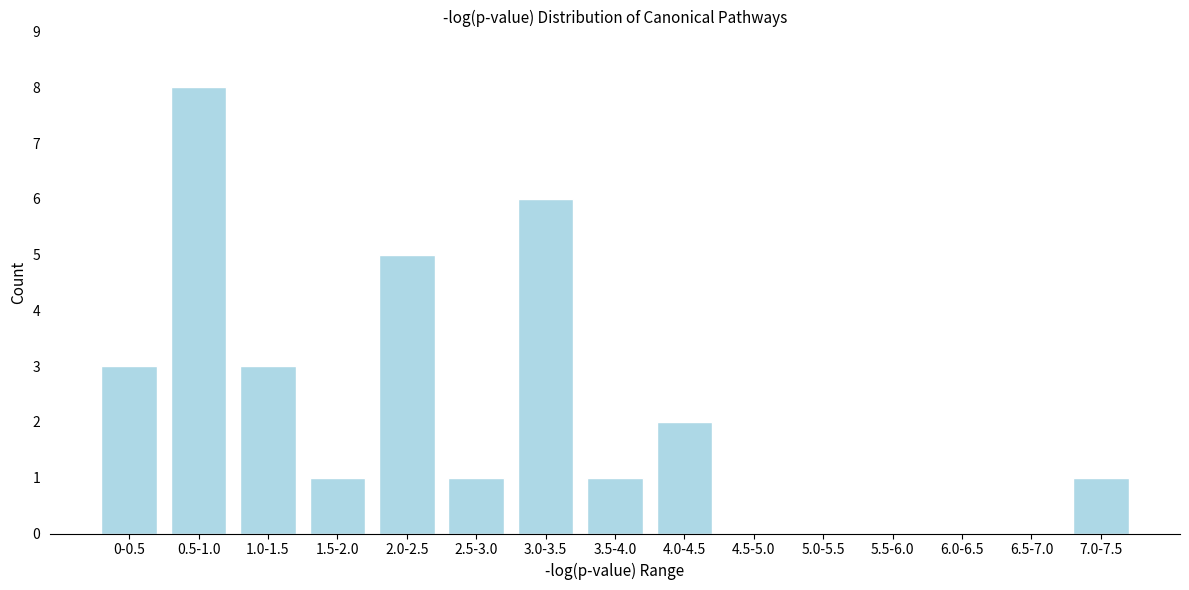

Reading right to left, list all the values displayed in this chart.

7.0-7.5=1	6.5-7.0=0	6.0-6.5=0	5.5-6.0=0	5.0-5.5=0	4.5-5.0=0	4.0-4.5=2	3.5-4.0=1	3.0-3.5=6	2.5-3.0=1	2.0-2.5=5	1.5-2.0=1	1.0-1.5=3	0.5-1.0=8	0-0.5=3